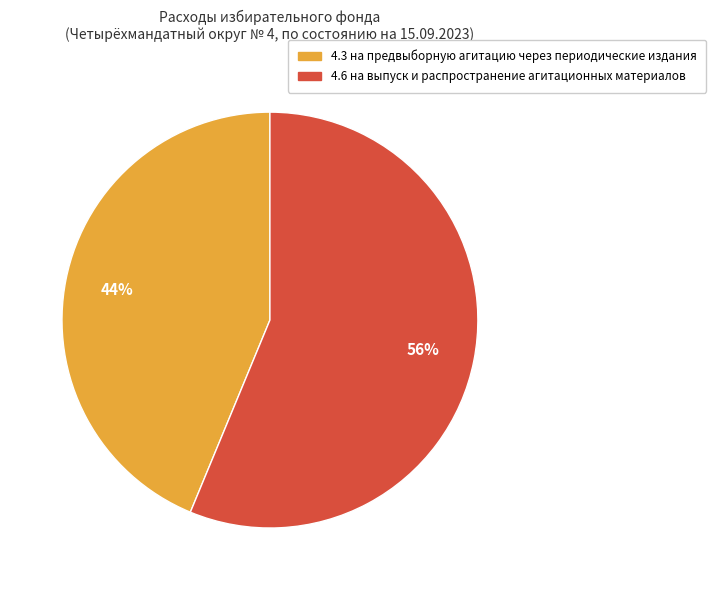

Combined, do 4.6 на выпуск и распространение агитационных материалов and 4.3 на предвыборную агитацию через периодические издания account for over 50%?

Yes